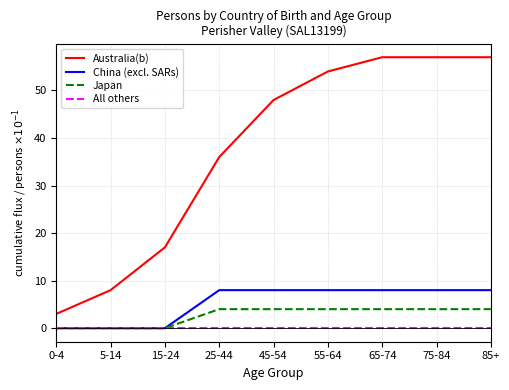

What is the total value across all series at 45-54?

60